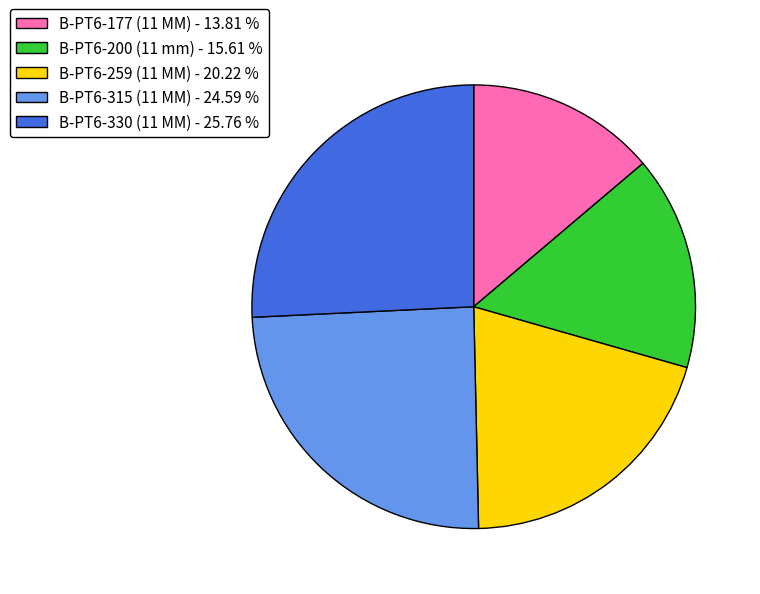

What is the ratio of the value at B-PT6-330 (11 MM) - 25.76 % to the value at B-PT6-259 (11 MM) - 20.22 %?

1.3